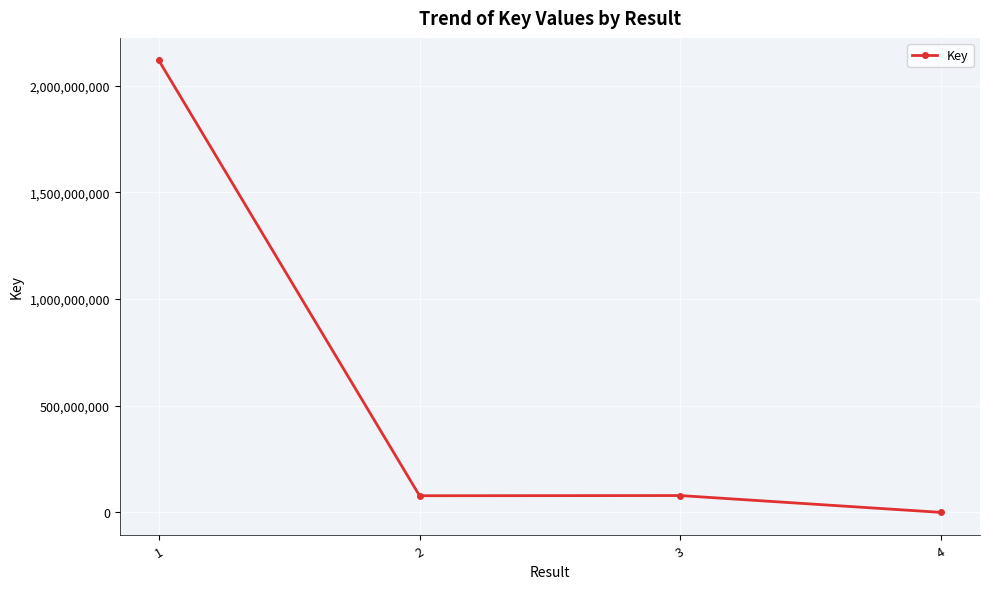

Approximately how many times larger is the value at 3 compared to 2?

1.0